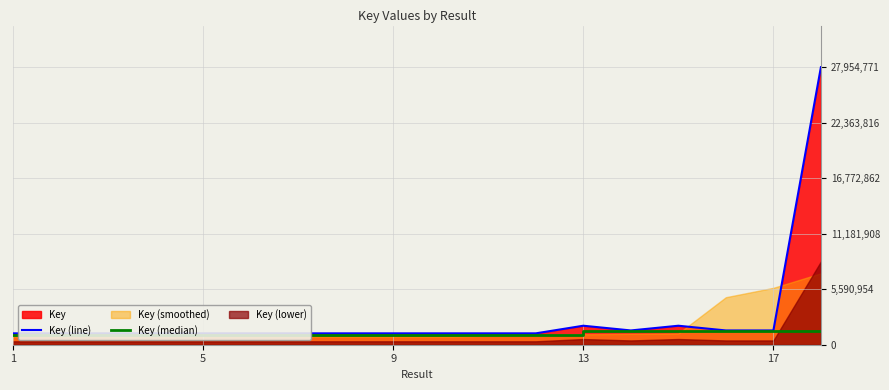

What is the maximum value for Key (line)?

27954771